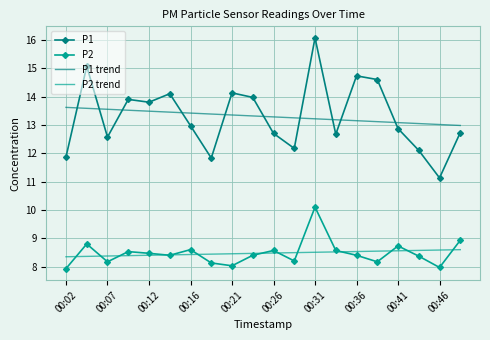

What is the minimum value shown in the chart?

7.9